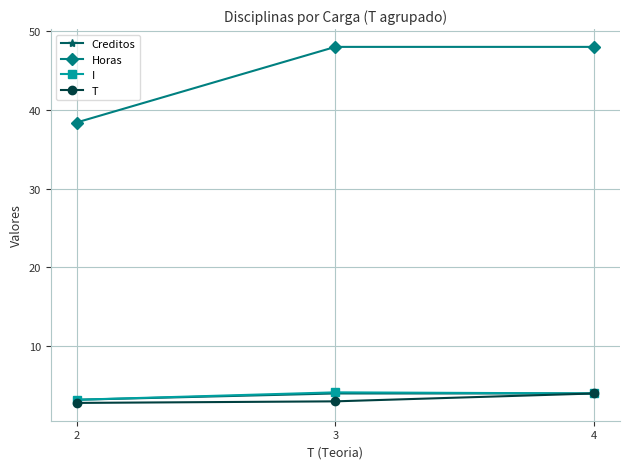

Between 2 and 3, which series saw the biggest shift?

Horas